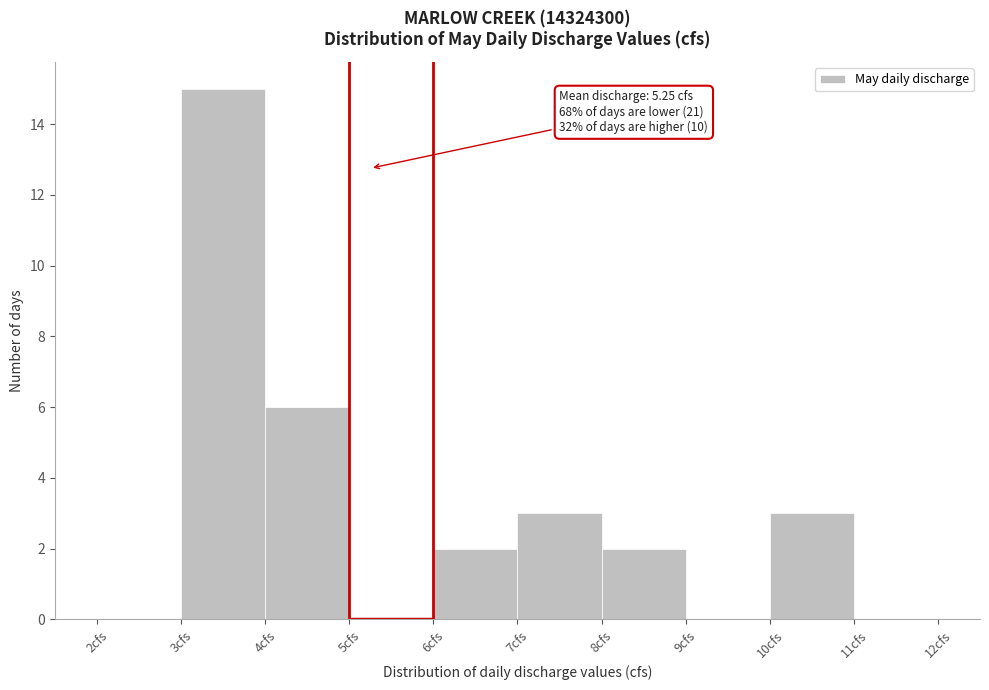

Which range on the x-axis has the tallest bar?

3 to 4